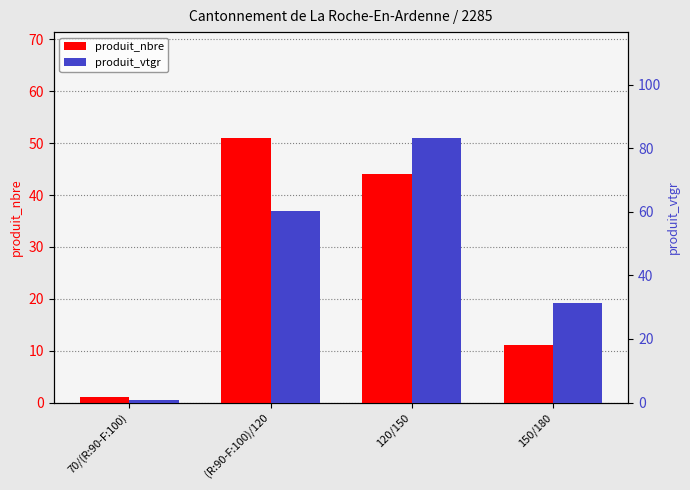

What is the average value of the produit_vtgr series?

43.8